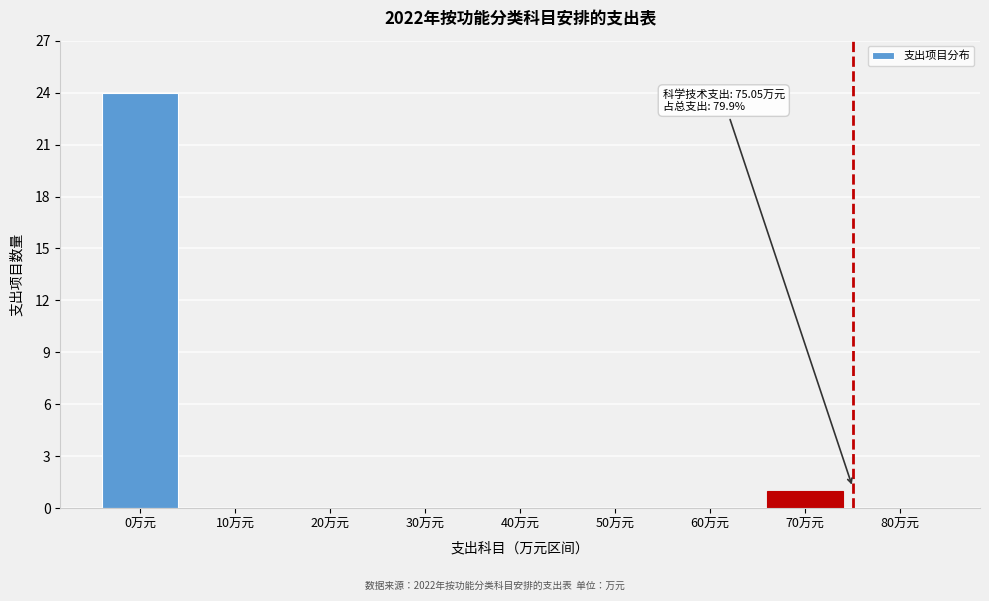

Reading left to right, extract all data points from this chart.

0万元=24	10万元=0	20万元=0	30万元=0	40万元=0	50万元=0	60万元=0	70万元=1	80万元=0